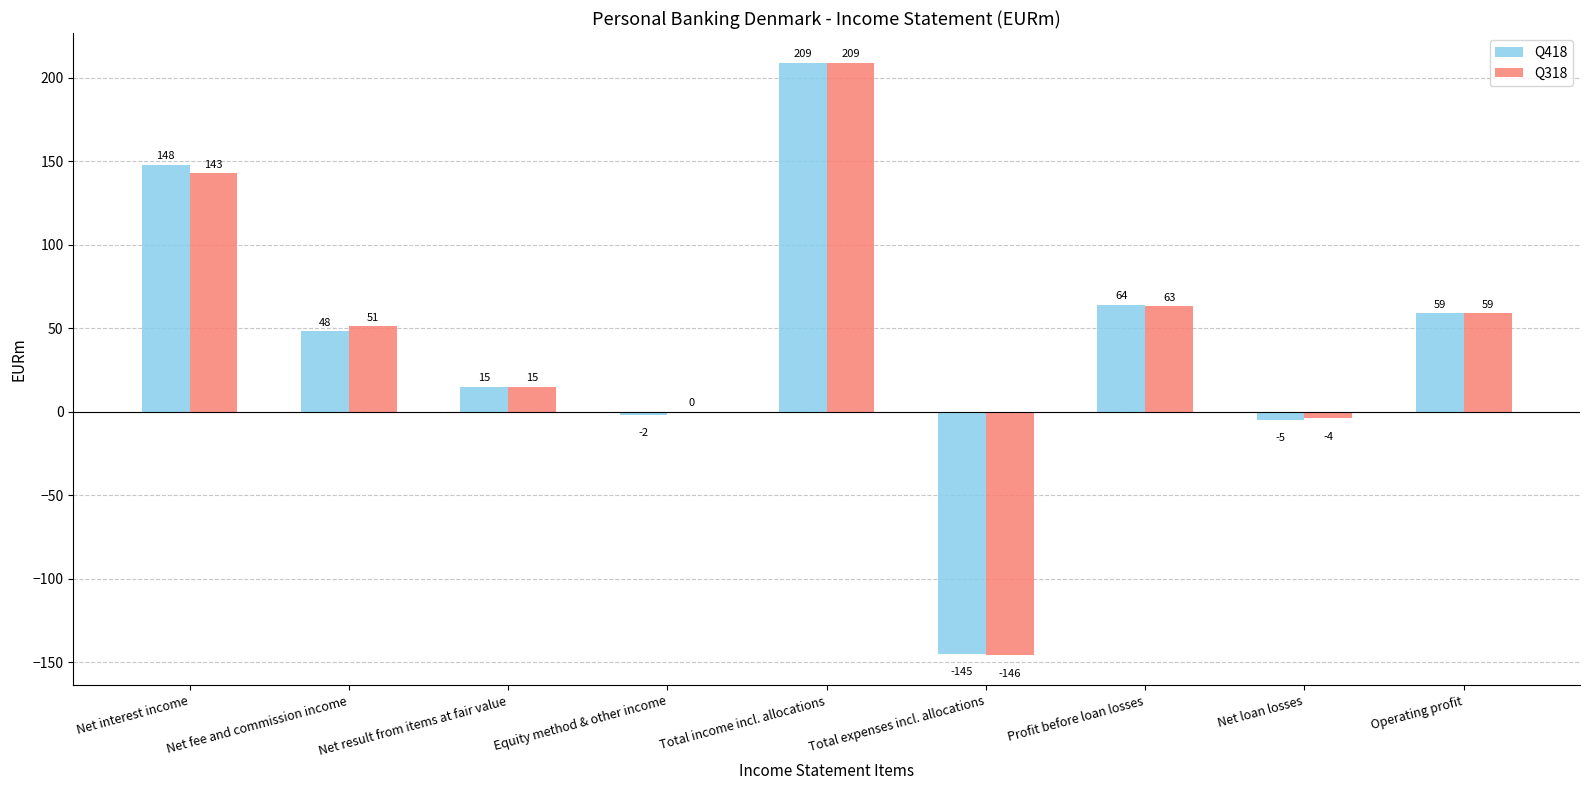

At which category does the chart reach its peak across all series?

Total income incl. allocations